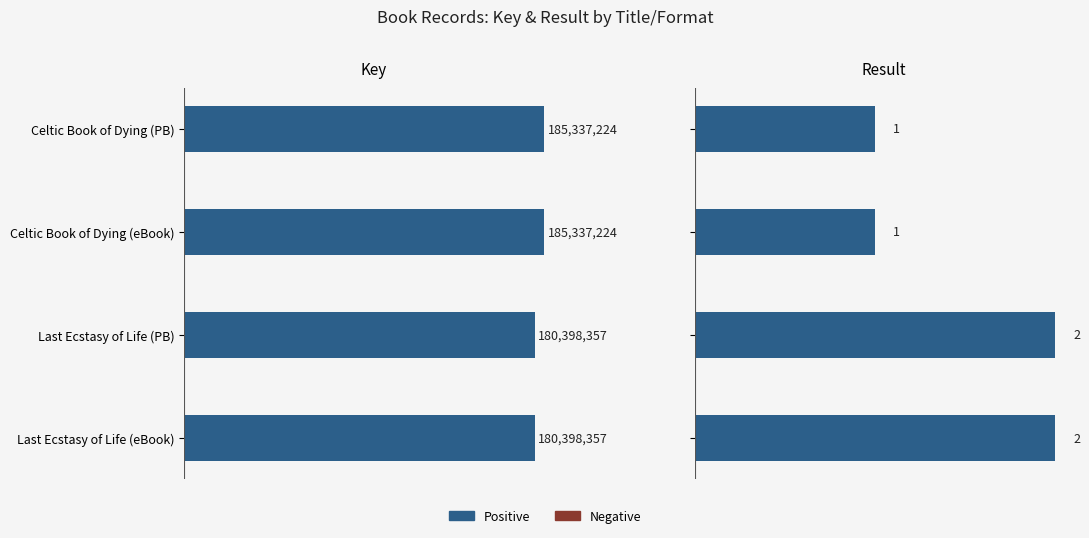

At how many categories does at least one series exceed 182727949?

2